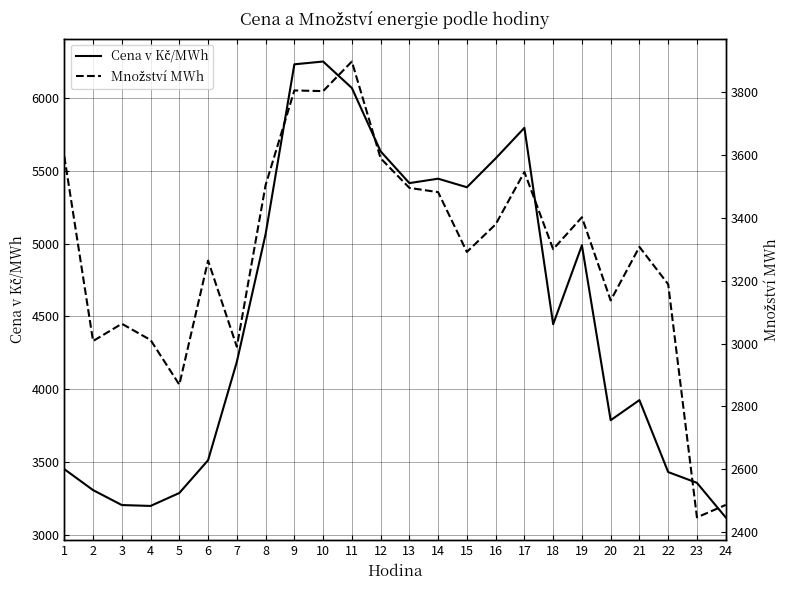

What is the difference between the highest and lowest values at 11?

2169.9